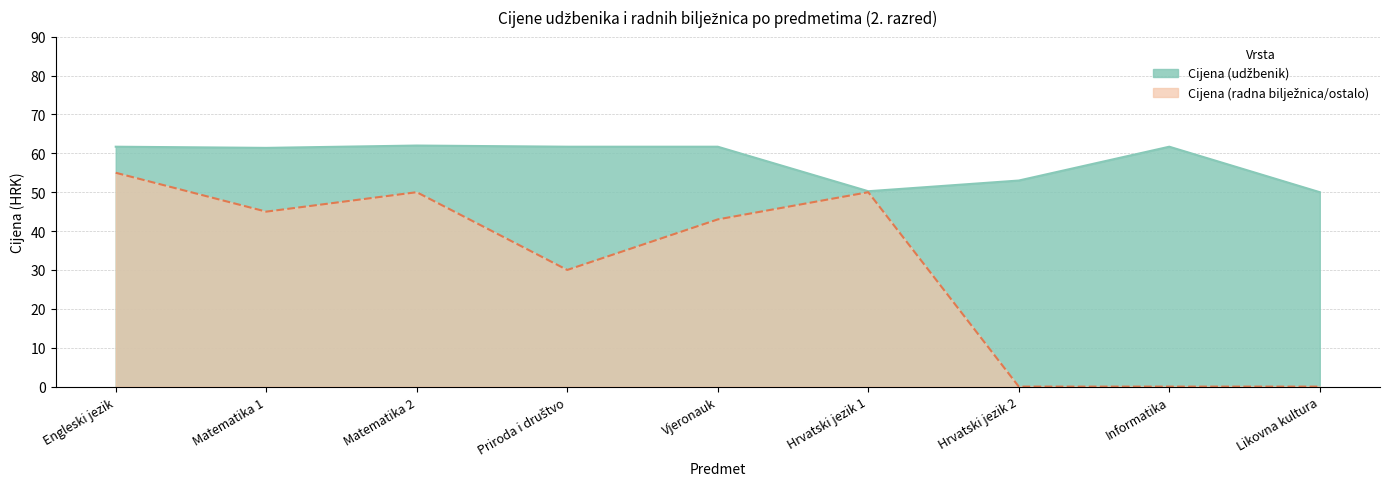

The Cijena (udžbenik) series shows 61.4 at Matematika 1. True or false?

True